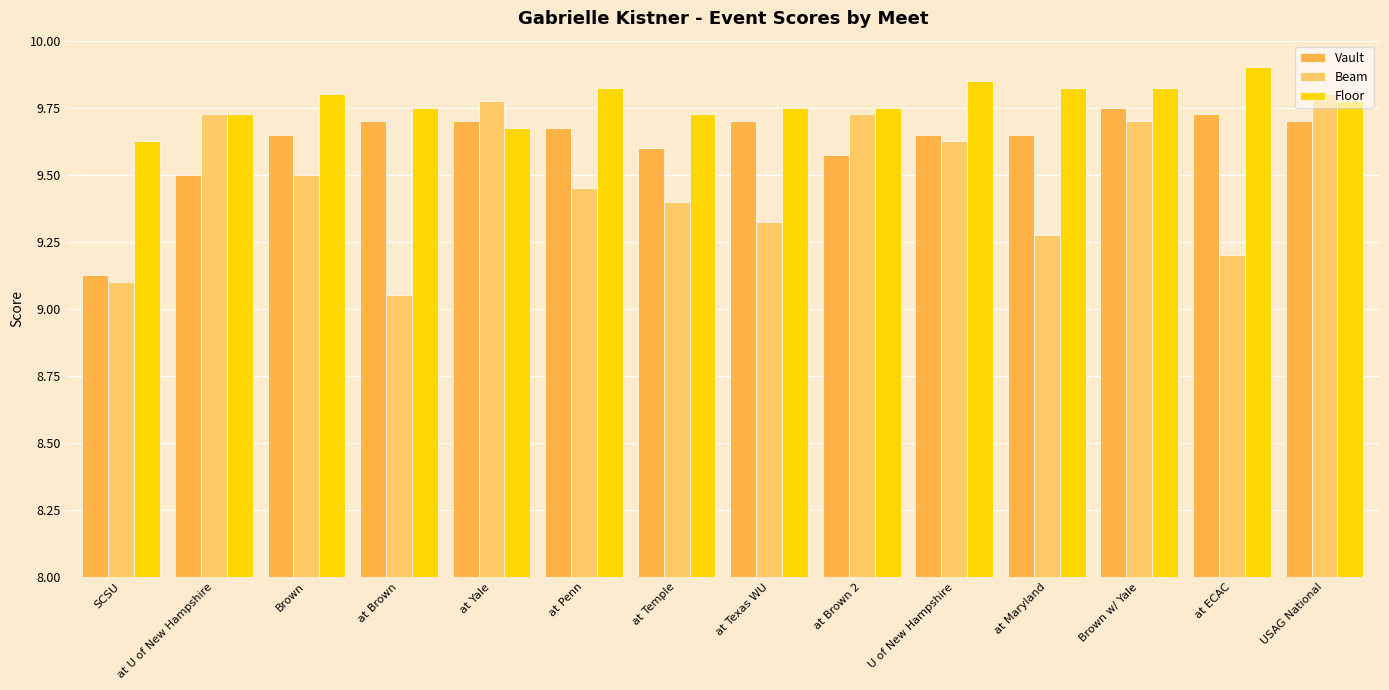

Count the Vault values in the range 9 to 10.

14